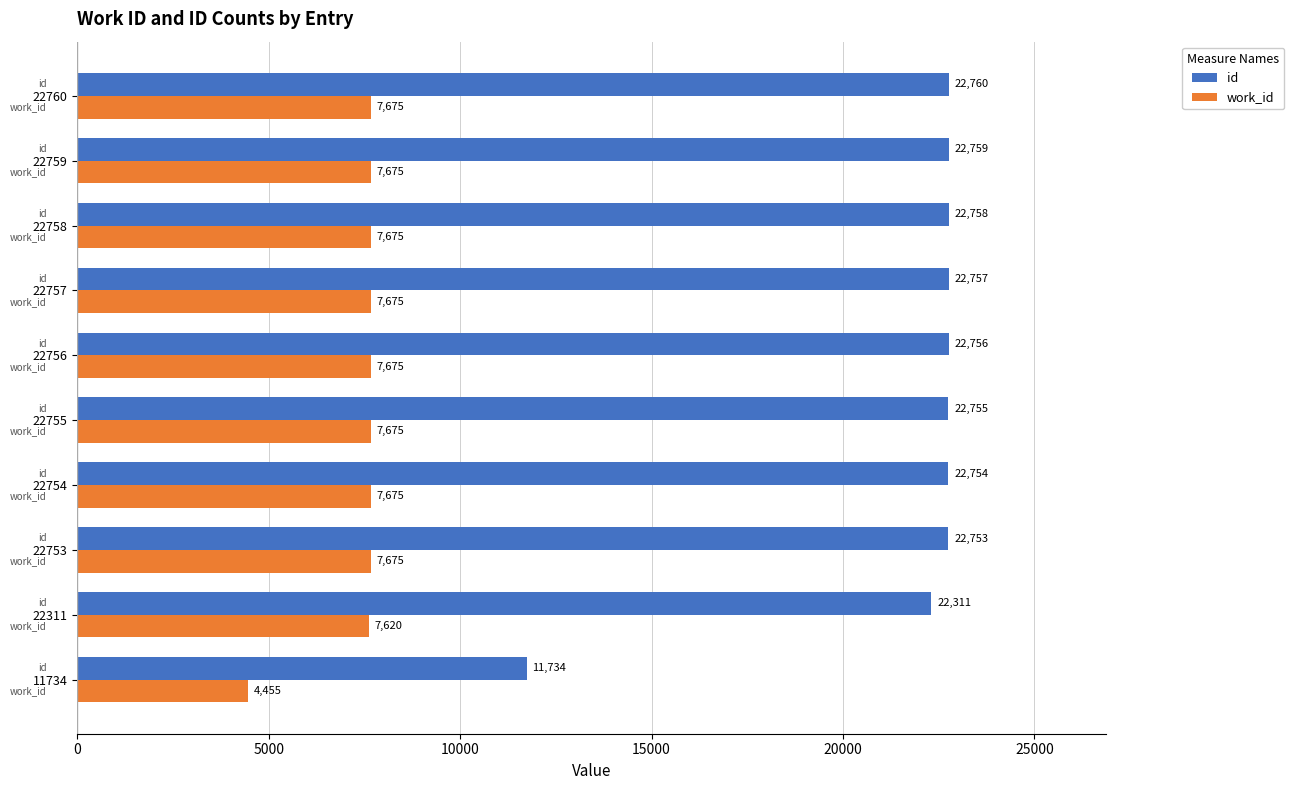

How many categories are shown in the chart?

10